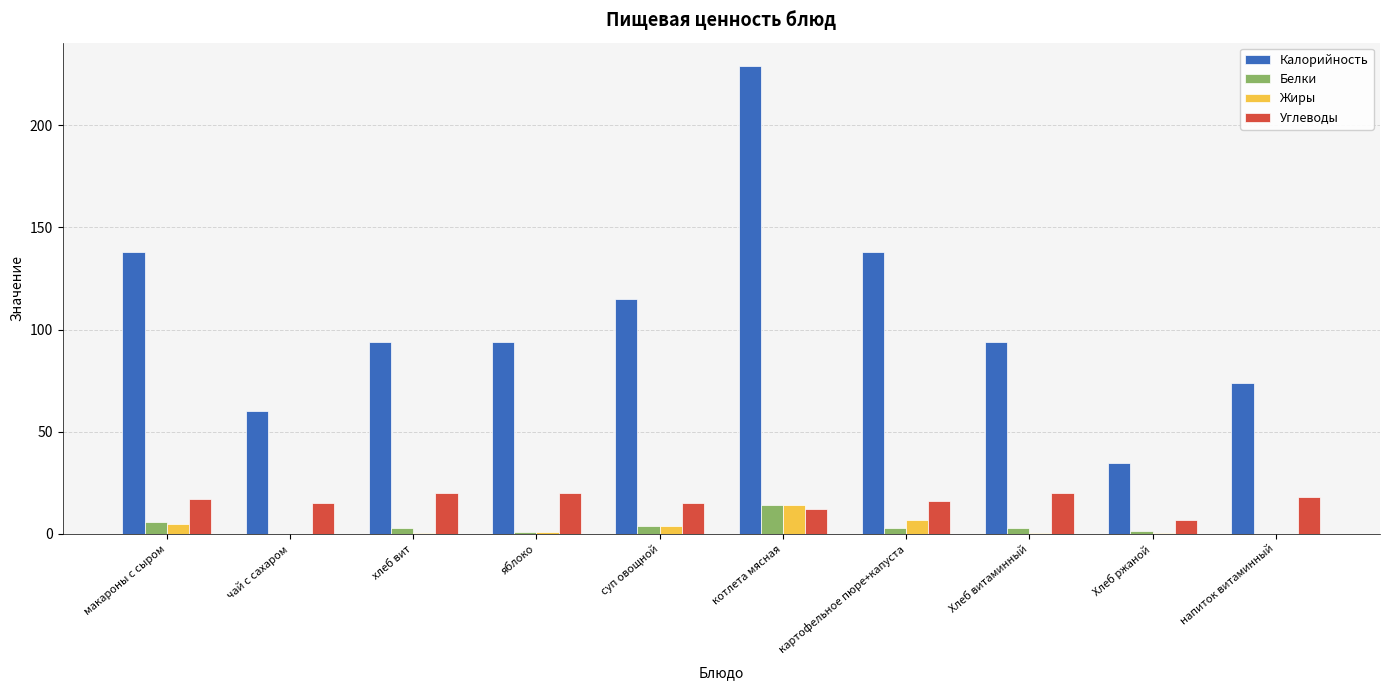

What value does the Калорийность series have at макароны с сыром?

138.0